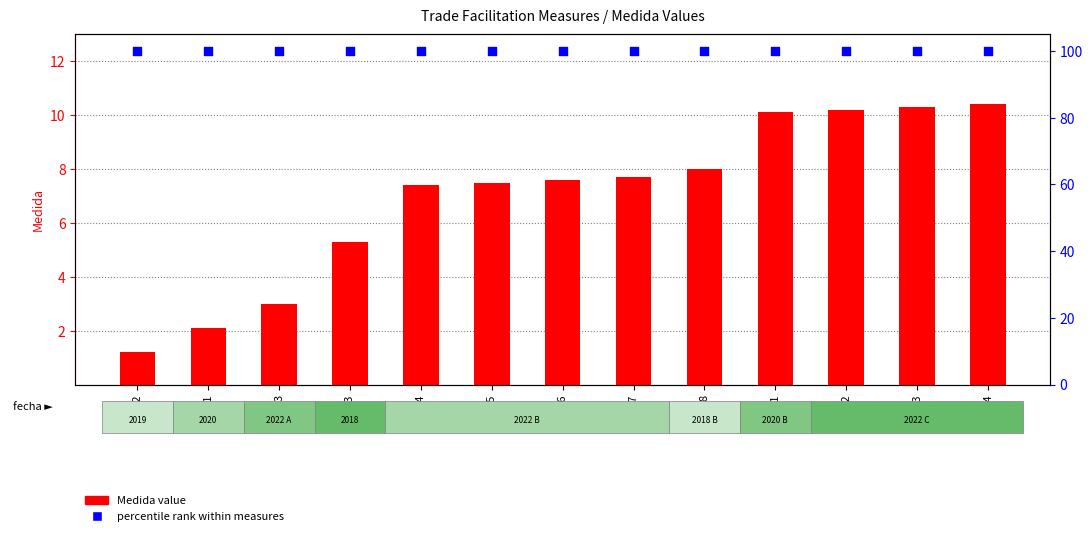

What is the total value across all series at 5.3?

105.3